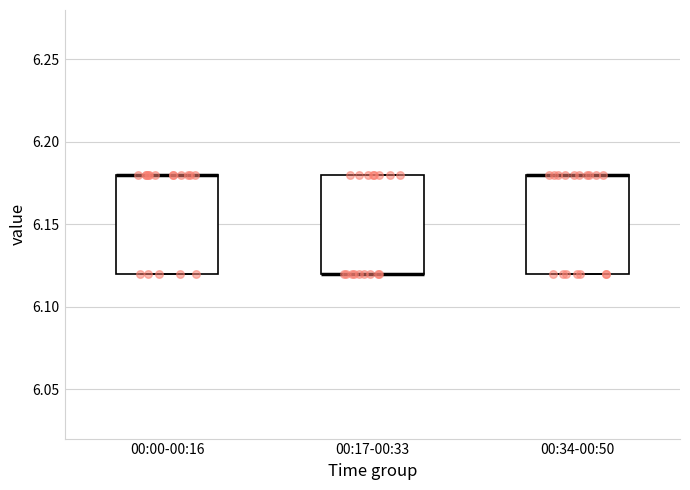

Reading left to right, read every box against the y-axis: the position of its median line, the range the box covers, and the ends of its whiskers. The values are not printed on the chart, so give them approximately, as read against the axis.

00:00-00:16: median 6.18 (drawn on the box's upper edge), box 6.12 to 6.18, whiskers 6.12 to 6.18
00:17-00:33: median 6.12 (drawn on the box's lower edge), box 6.12 to 6.18, whiskers 6.12 to 6.18
00:34-00:50: median 6.18 (drawn on the box's upper edge), box 6.12 to 6.18, whiskers 6.12 to 6.18